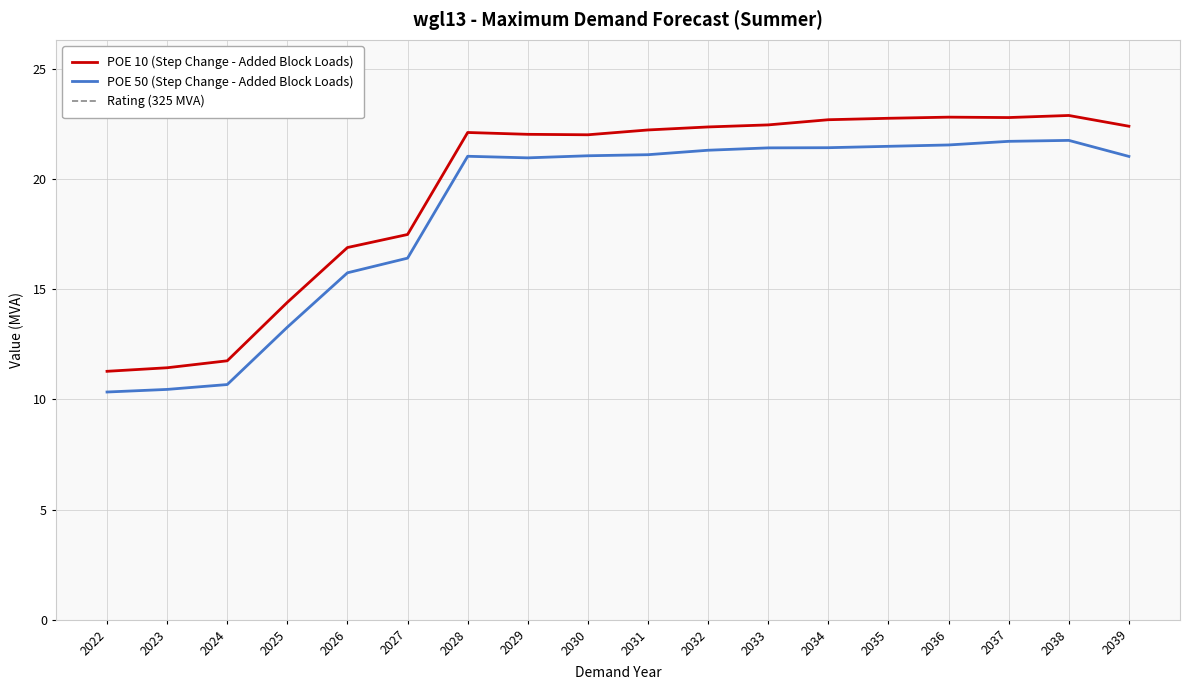

What is the value of the POE 50 (Step Change - Added Block Loads) point at the 3rd from the left?

10.7